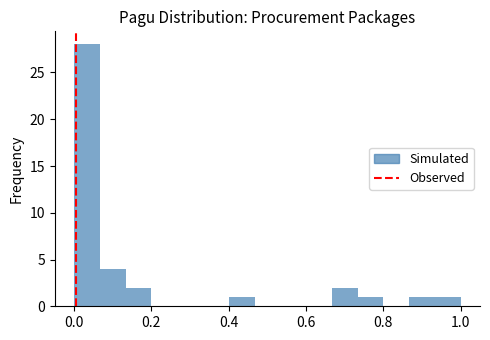

Read against the x-axis, roughly where is the centre of the tallest bar?

0.04